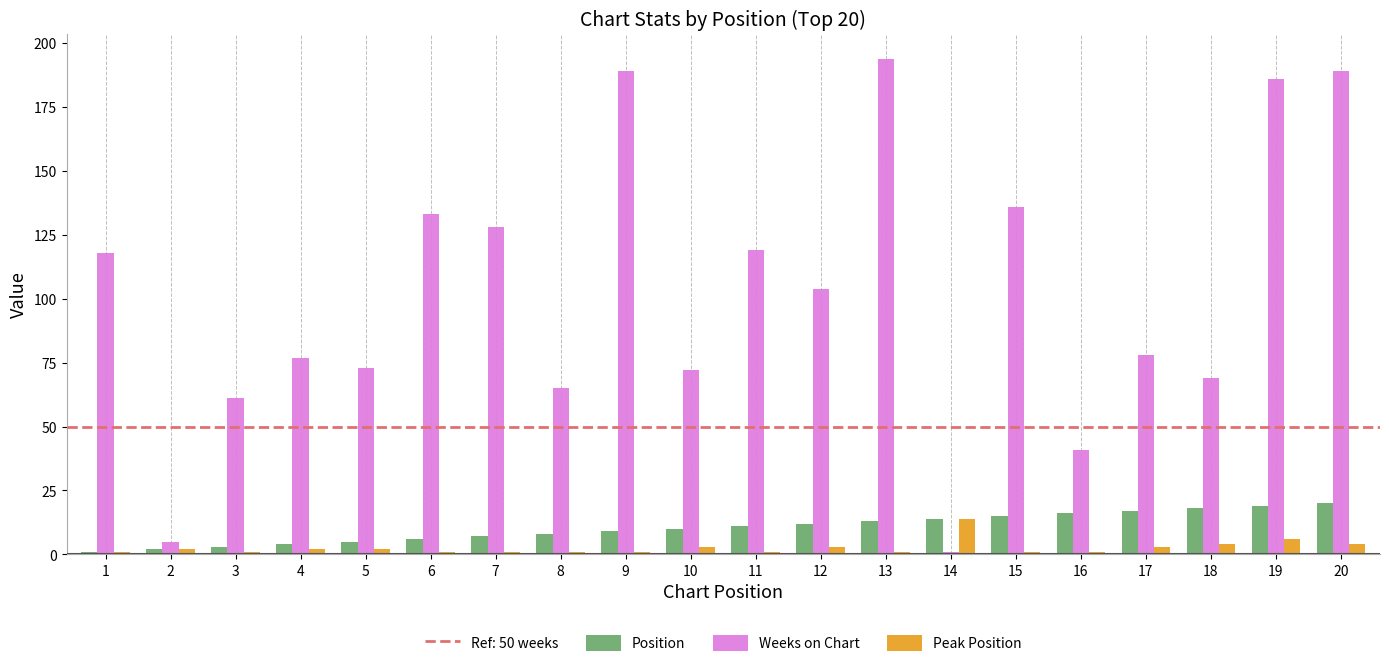

Reading left to right, extract all data points from this chart.

Position: 1	2	3	4	5	6	7	8	9	10	11	12	13	14	15	16	17	18	19	20
Weeks on Chart: 118	5	61	77	73	133	128	65	189	72	119	104	194	1	136	41	78	69	186	189
Peak Position: 1	2	1	2	2	1	1	1	1	3	1	3	1	14	1	1	3	4	6	4